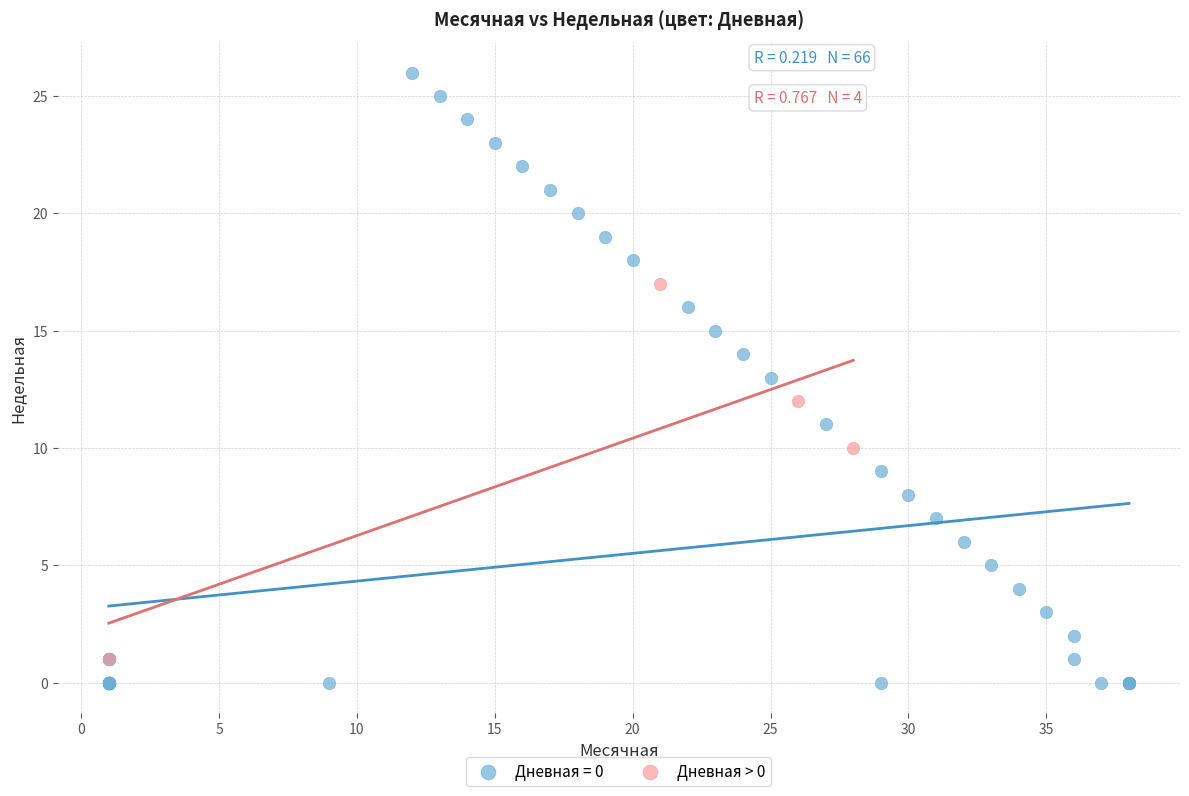

Which series has the widest spread of Y values?

Дневная = 0